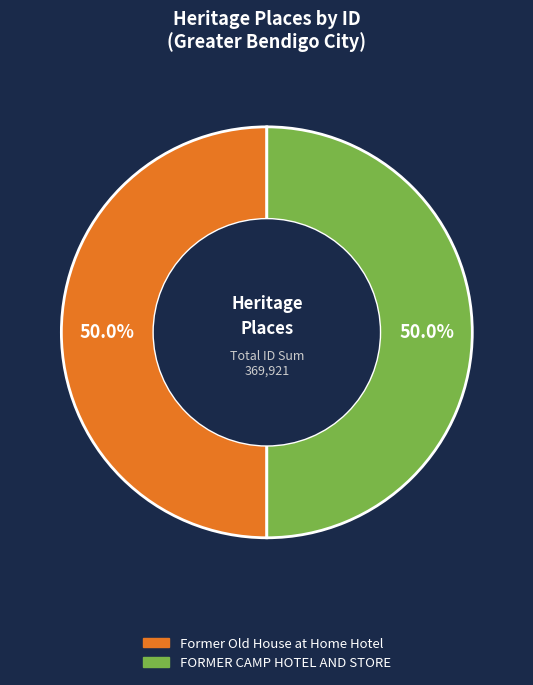

What is the ratio of the value at Former Old House at Home Hotel to the value at FORMER CAMP HOTEL AND STORE?

1.0